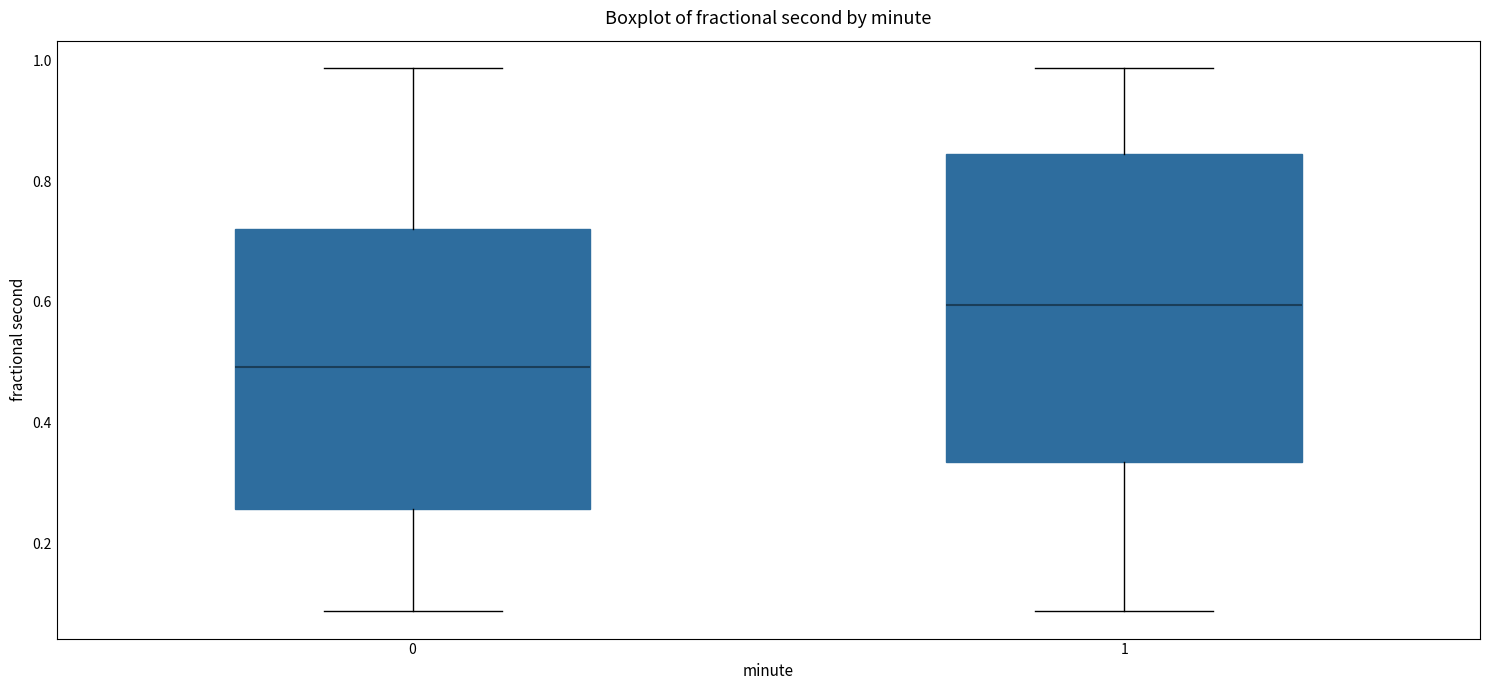

Which box's median line is the lowest?

0